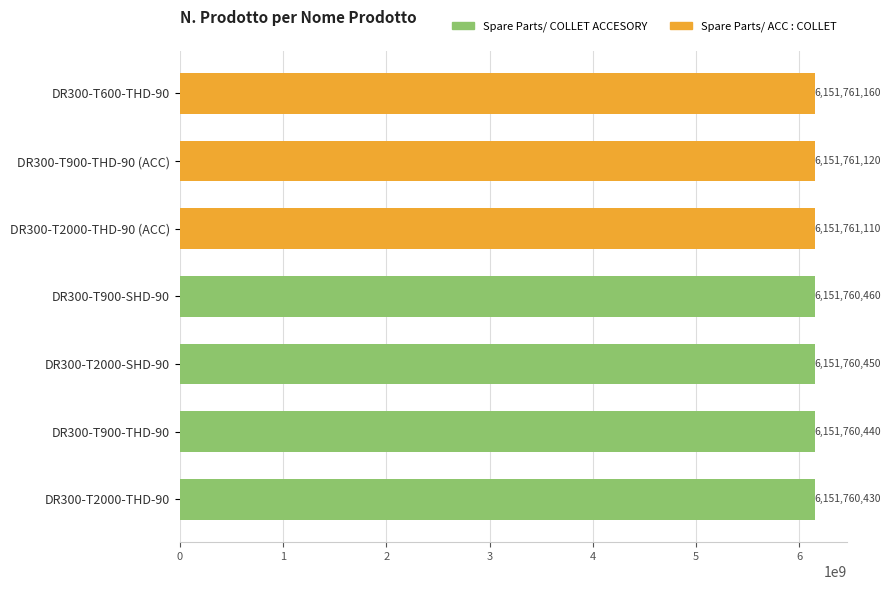

How many values in the Spare Parts/ ACC : COLLET series exceed 0?

3